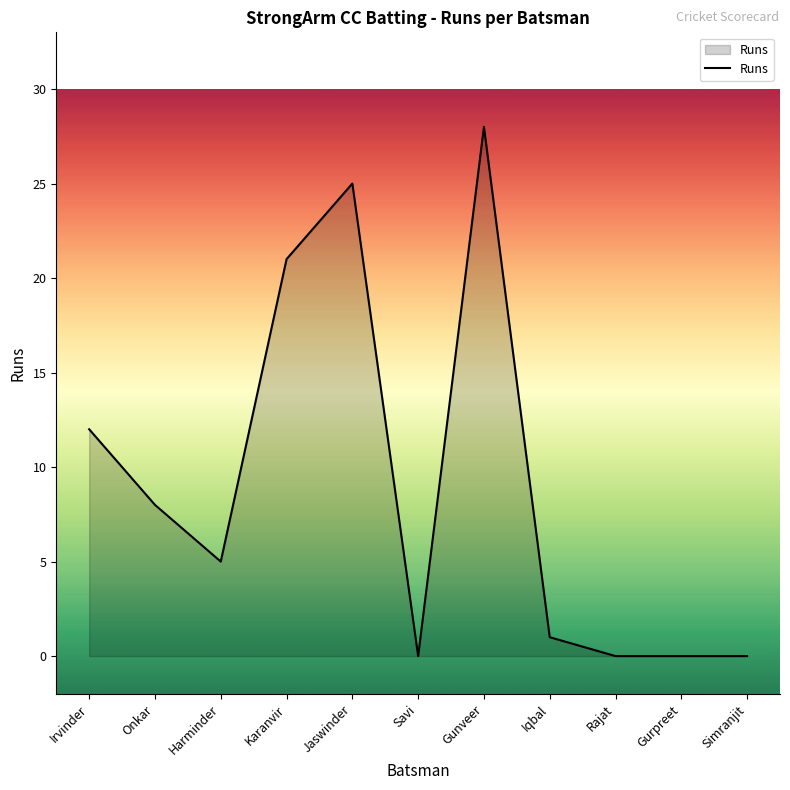

What position from the left is Savi?

6